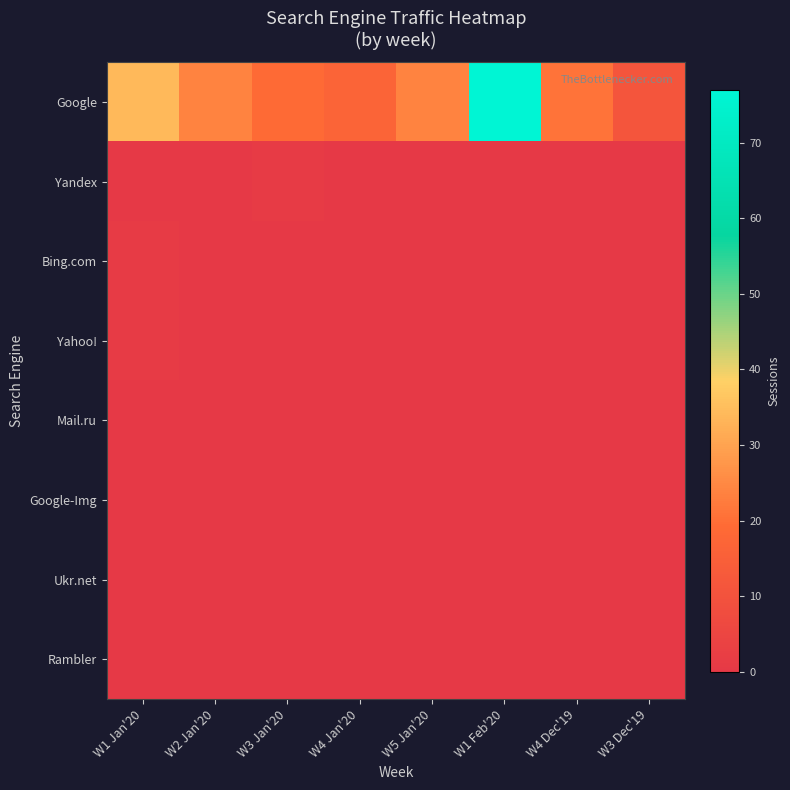

At how many categories does at least one series exceed 36?

1